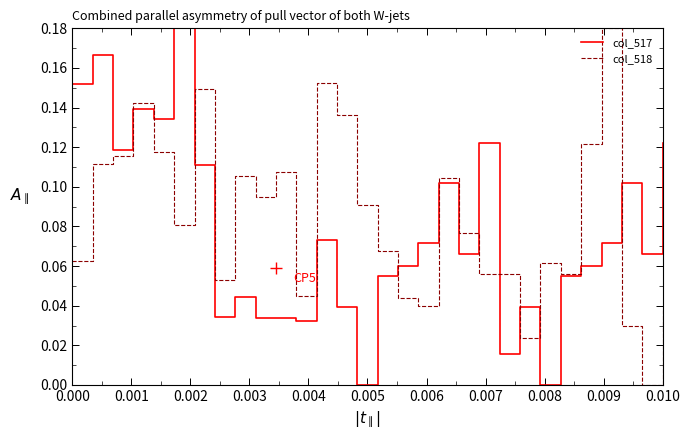

List the series in order of their overall mean, highest first.

col_518, col_517